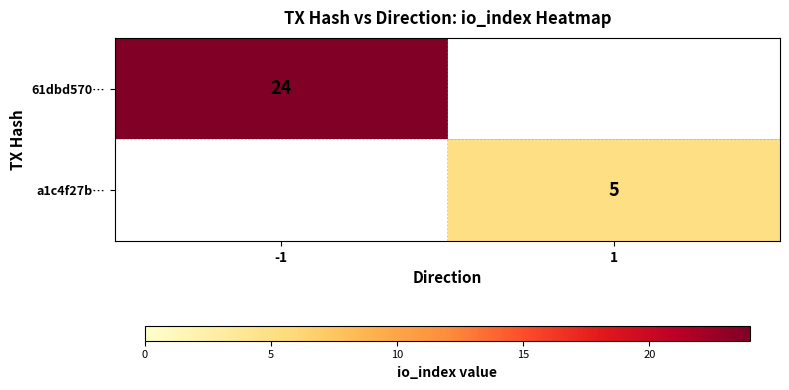

At which category does the chart reach its minimum across all series?

1